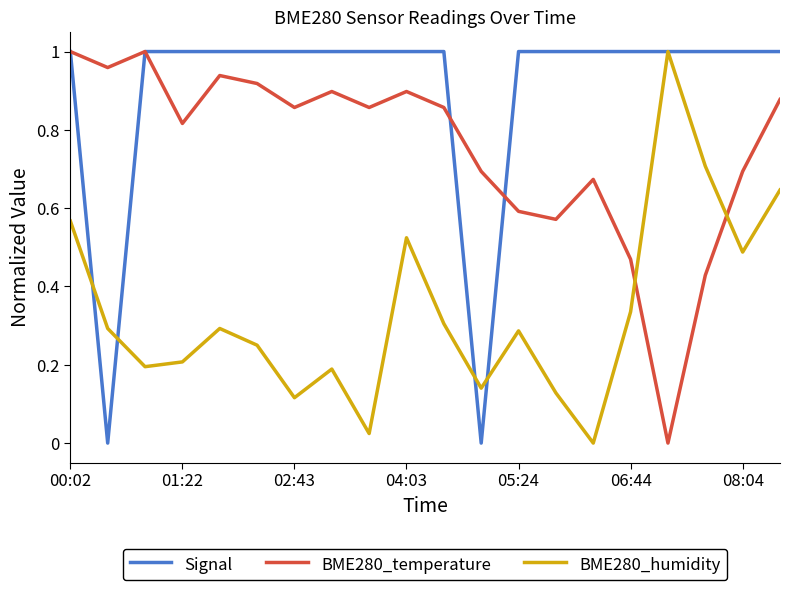

List the series in order of their overall mean, lowest first.

BME280_humidity, BME280_temperature, Signal